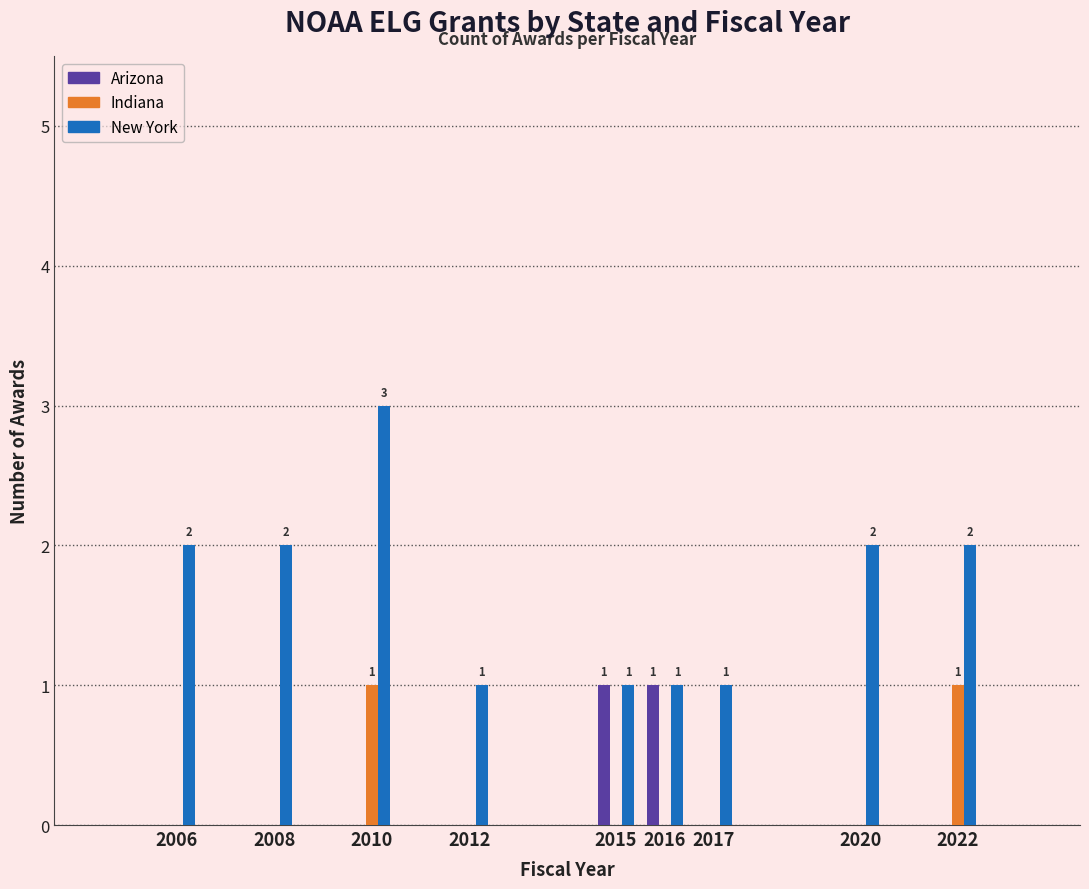

What is the maximum value shown in the chart?

3